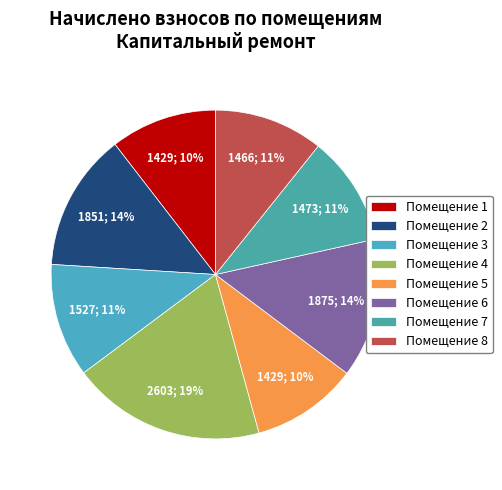

How many slices are in this pie chart?

8